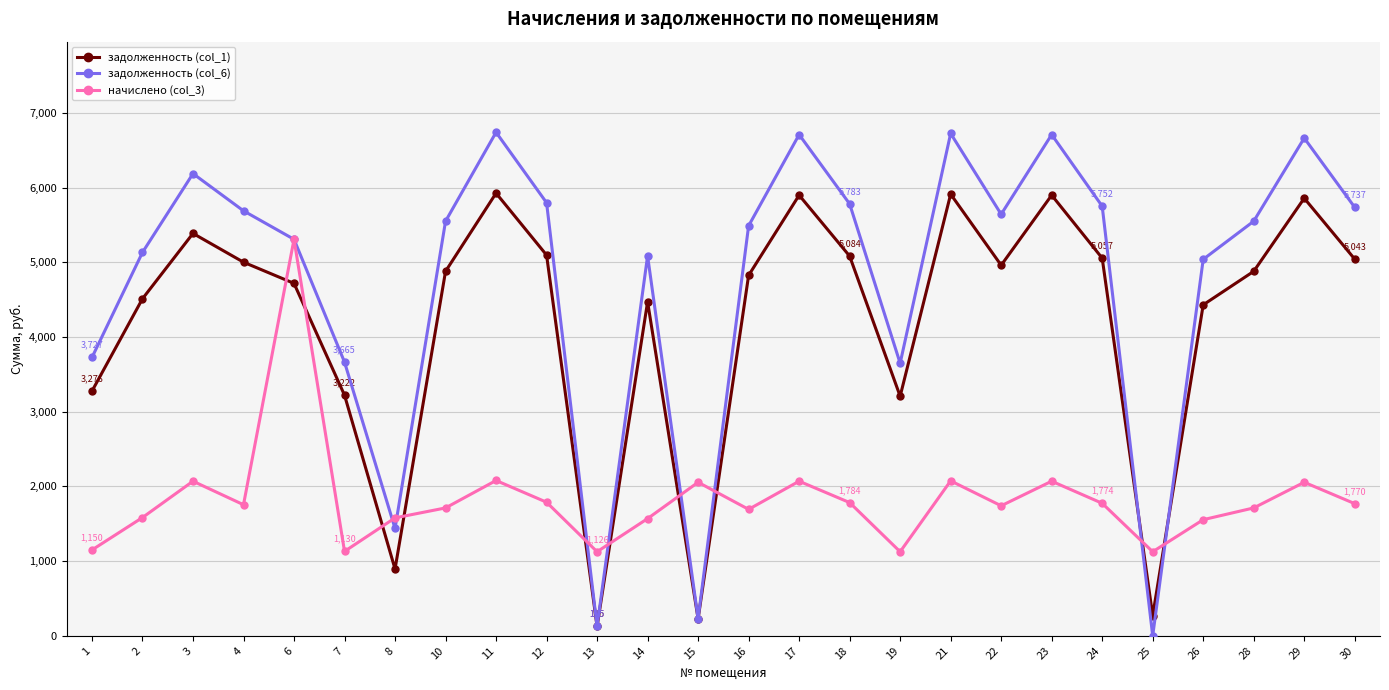

What are all the series names shown in the legend?

задолженность (col_1), задолженность (col_6), начислено (col_3)